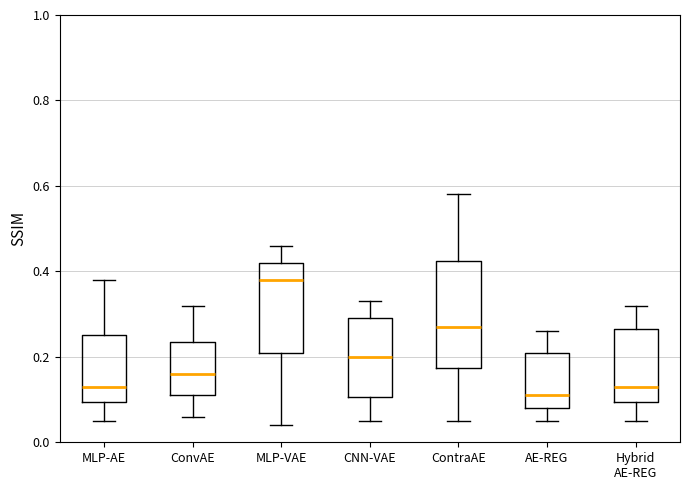

Which box's median line is the lowest?

AE-REG